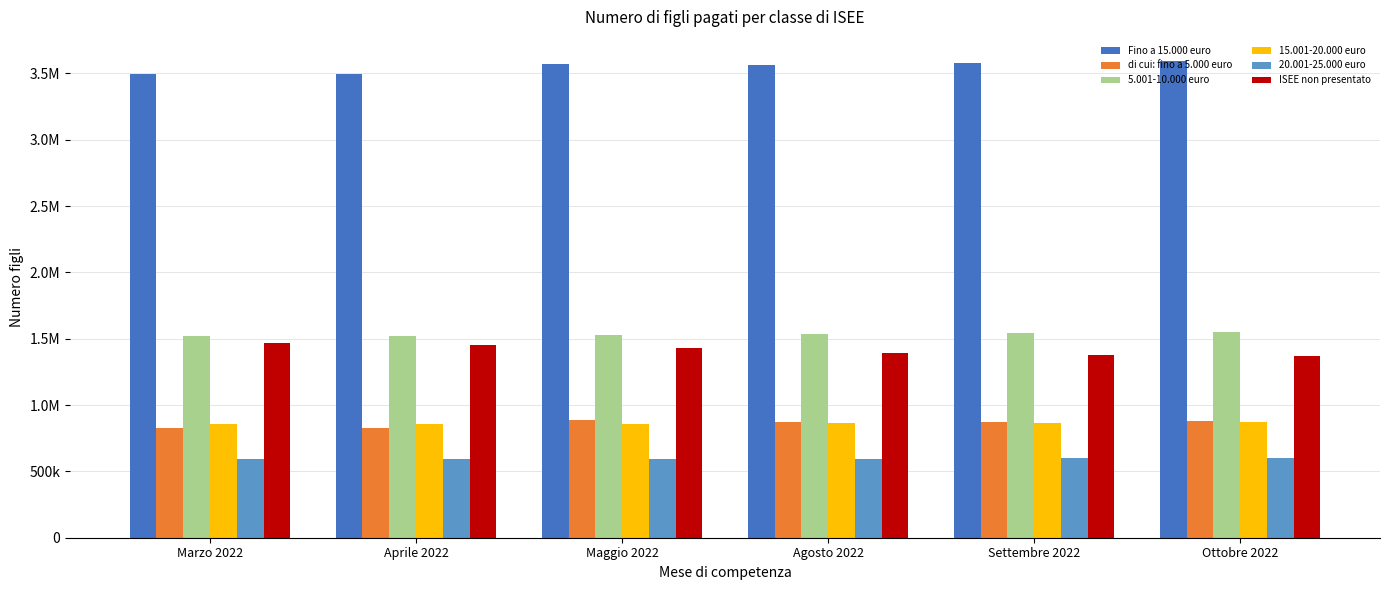

What is the label of the 6th bar from the right?

Marzo 2022